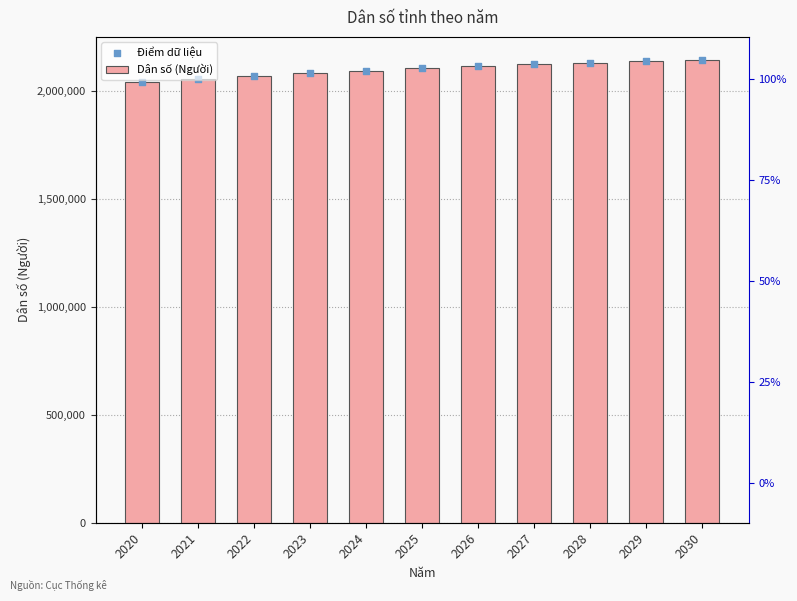

Is the value of Dân số (Người) at 2026 greater than the value of Điểm dữ liệu at 2029?

No